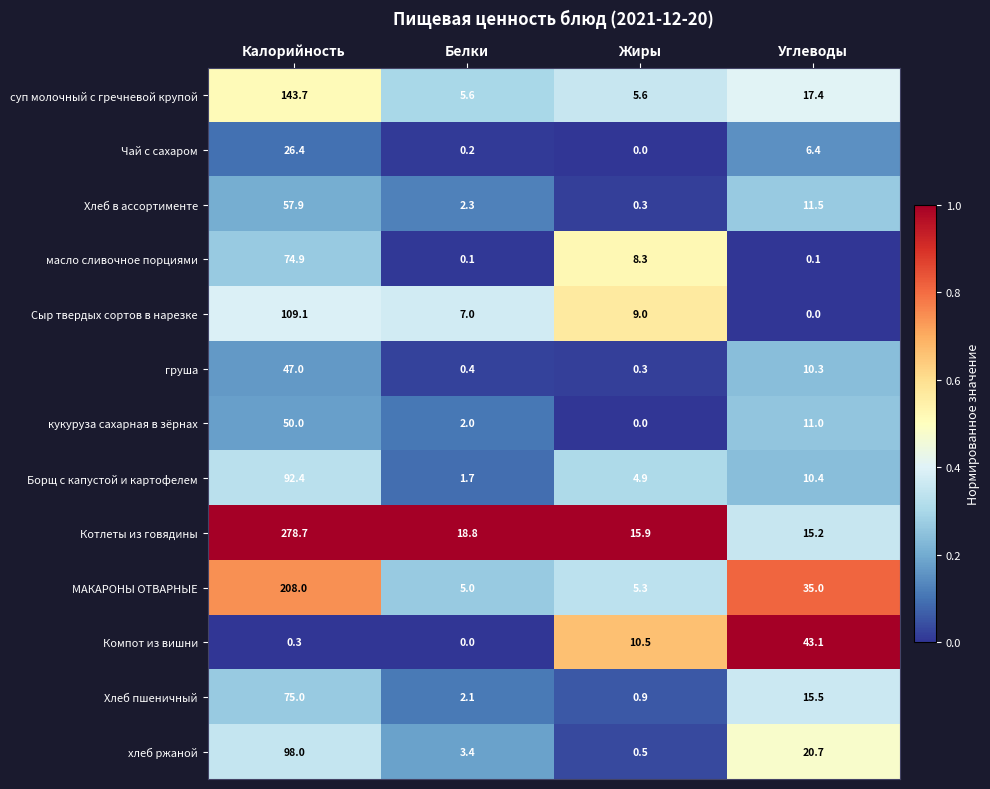

Which series has the largest total across all categories?

Котлеты из говядины